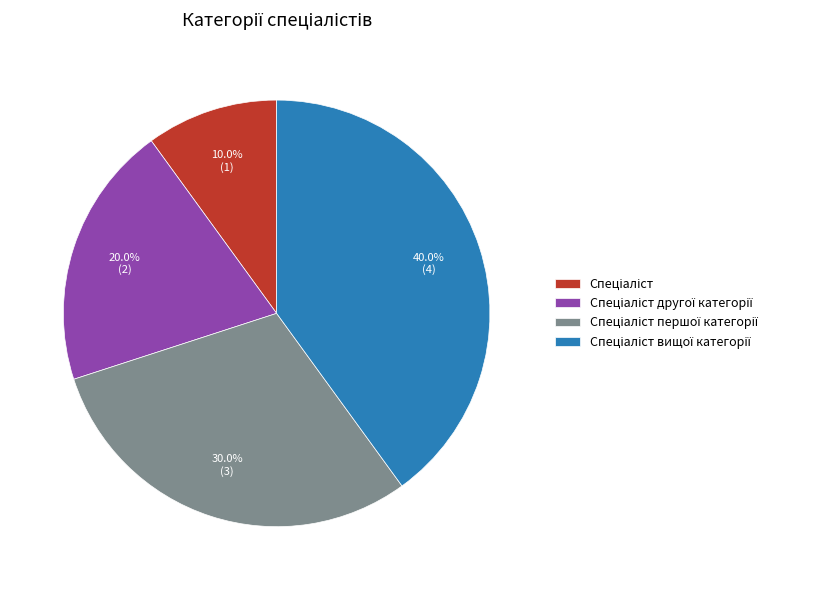

Does any single category account for the majority?

No